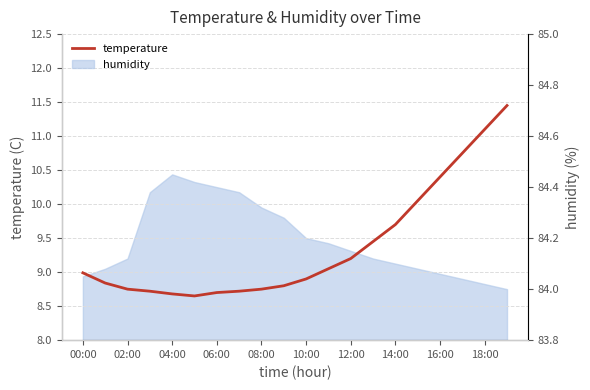

What is the ratio of the value at 08:00 to the value at 16:00?

0.8